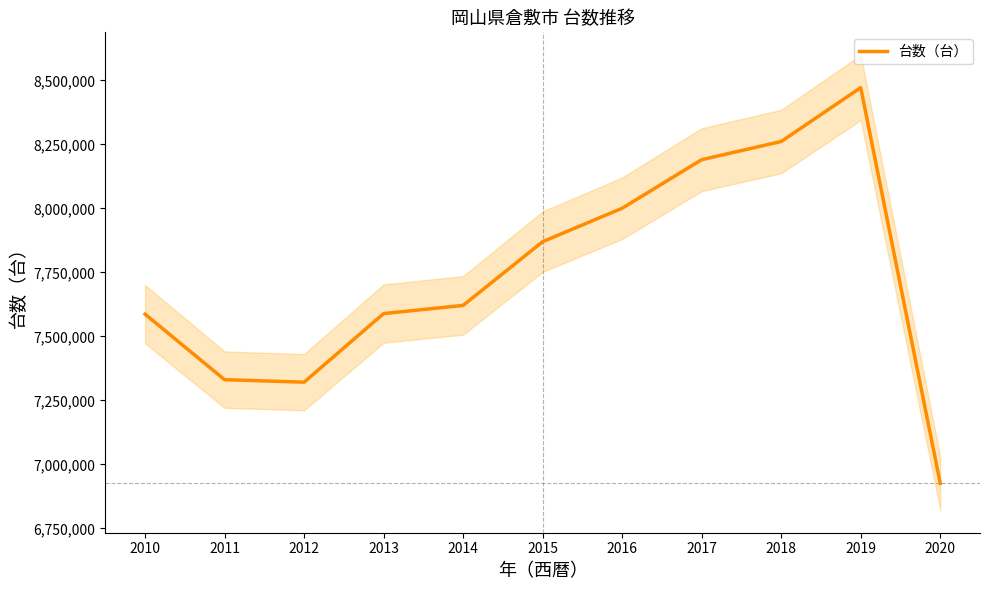

How many points are higher than both their immediate neighbors (excluding endpoints)?

1